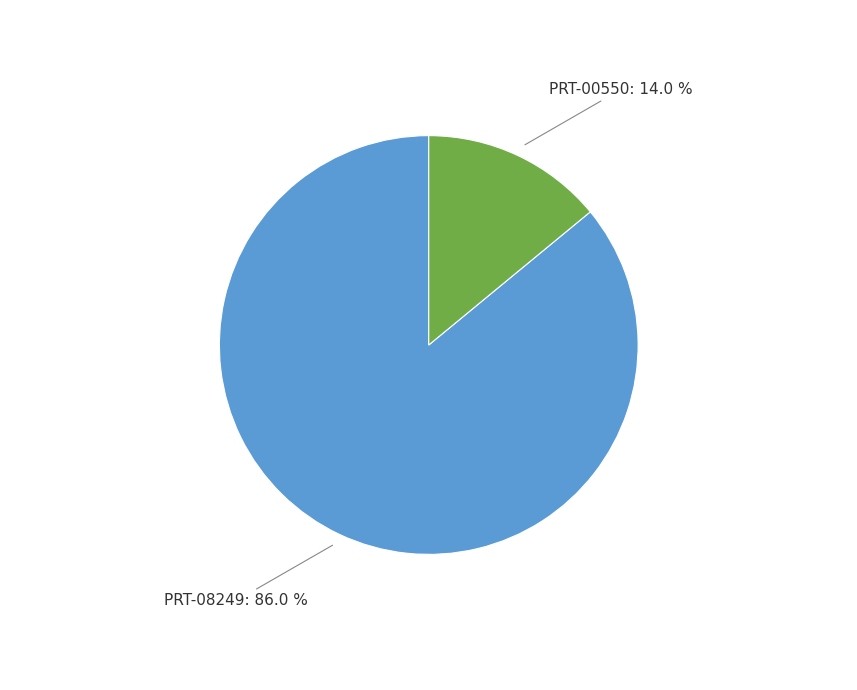

How many slices are in this pie chart?

2